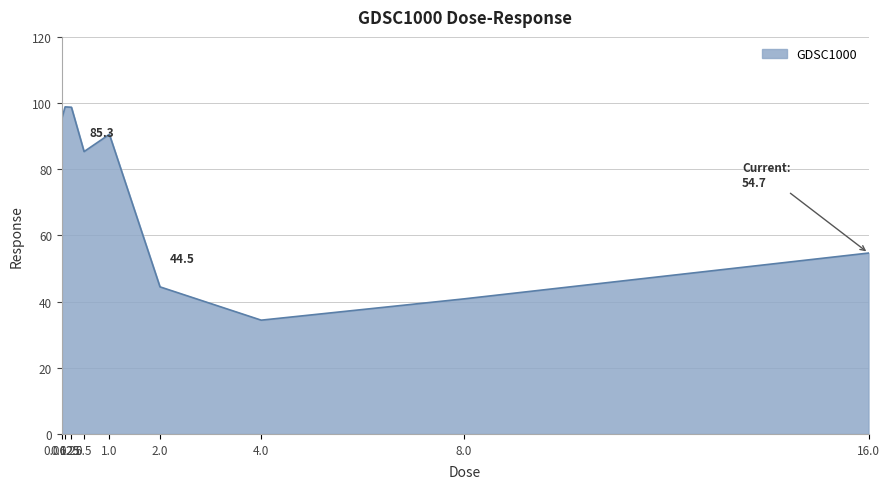

Approximately how many times larger is the value at 0.5 compared to 8.0?

2.1